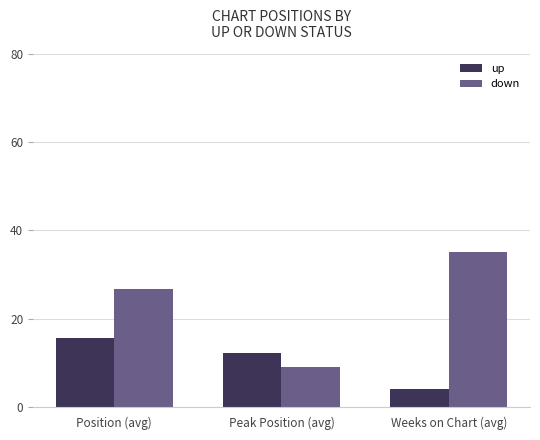

Is the value of down at Position (avg) greater than the value of up at Peak Position (avg)?

Yes